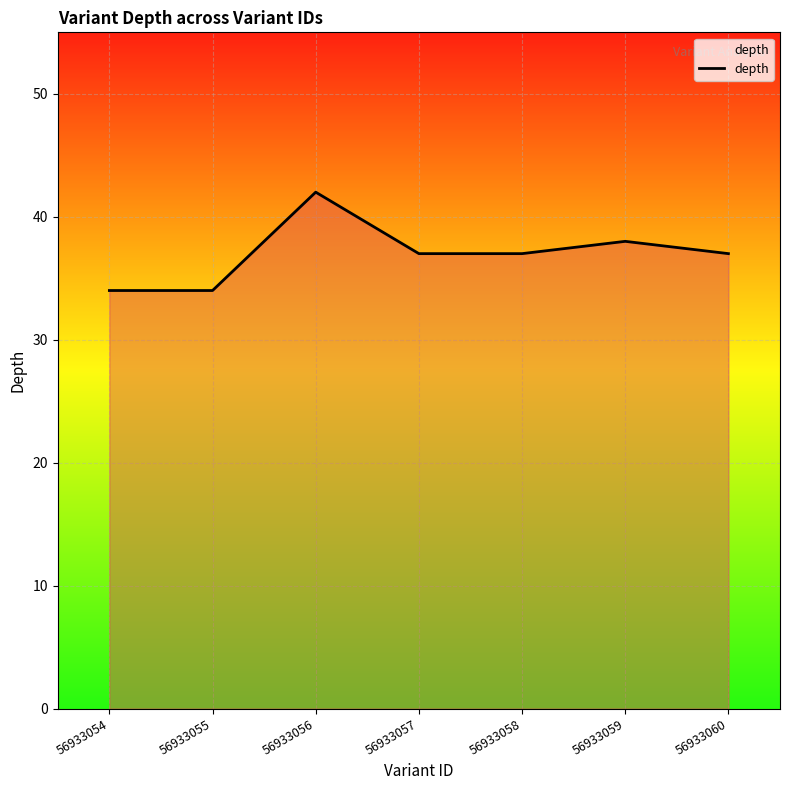

What is the smallest value displayed?

34